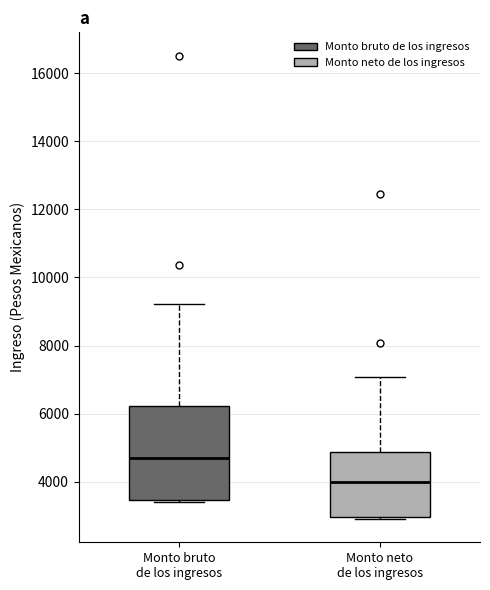

Which box has the lowest median line?

Monto neto de los ingresos